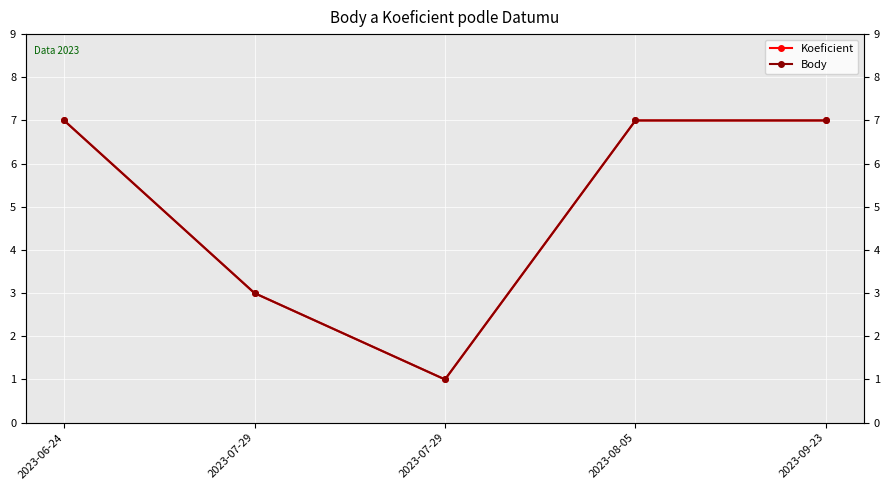

What is the average value of the Body series?

5